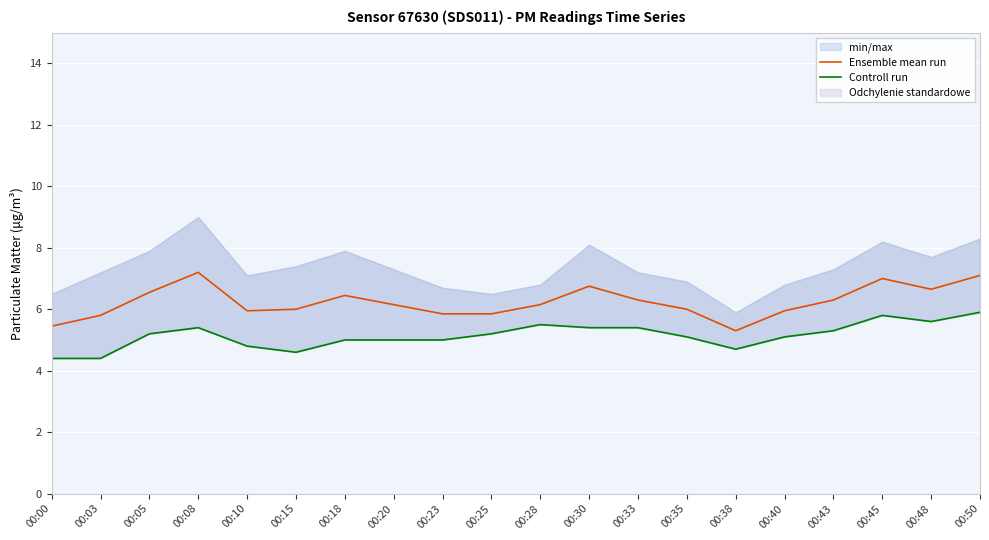

What is the value of the Controll run point at the 14th from the left?

5.1